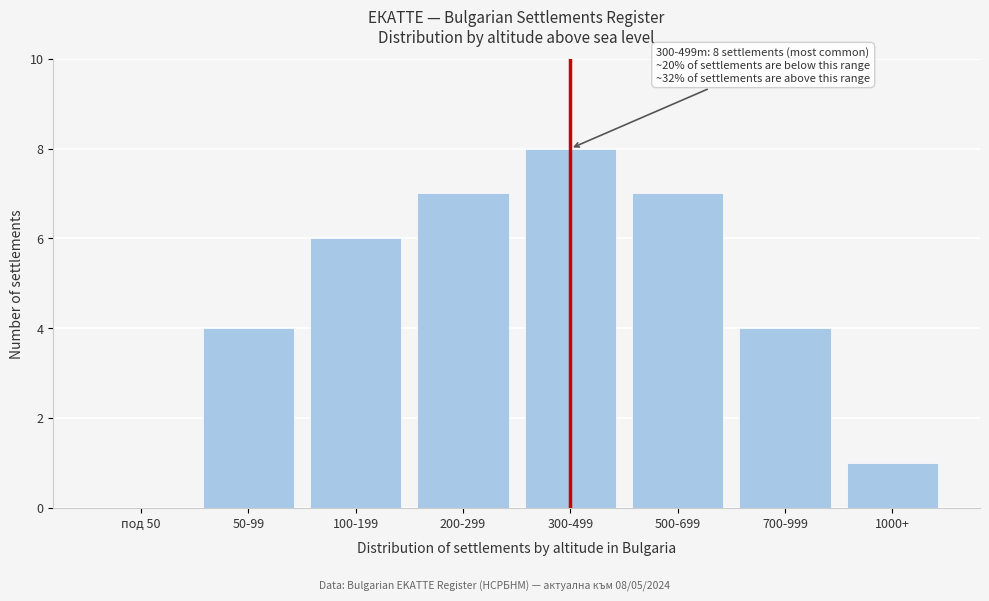

Reading left to right, what are all the values shown in this chart?

под 50=0	50-99=4	100-199=6	200-299=7	300-499=8	500-699=7	700-999=4	1000+=1